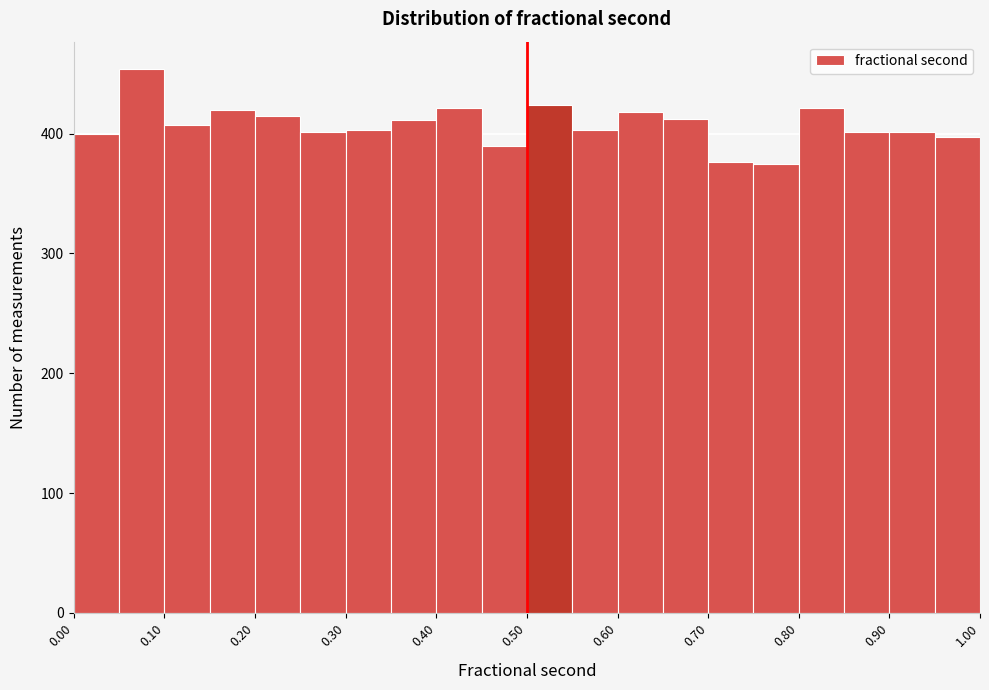

Reading left to right, list every bar in this chart as the range it spans on the x-axis followed by its height. The values are not printed on the chart, so give them approximately, as read against the axis.

0.00 to 0.05: 400
0.05 to 0.10: 450
0.10 to 0.15: 410
0.15 to 0.20: 420
0.20 to 0.25: 420
0.25 to 0.30: 400
0.30 to 0.35: 400
0.35 to 0.40: 410
0.40 to 0.45: 420
0.45 to 0.50: 390
0.50 to 0.55: 420
0.55 to 0.60: 400
0.60 to 0.65: 420
0.65 to 0.70: 410
0.70 to 0.75: 380
0.75 to 0.80: 380
0.80 to 0.85: 420
0.85 to 0.90: 400
0.90 to 0.95: 400
0.95 to 1.00: 400